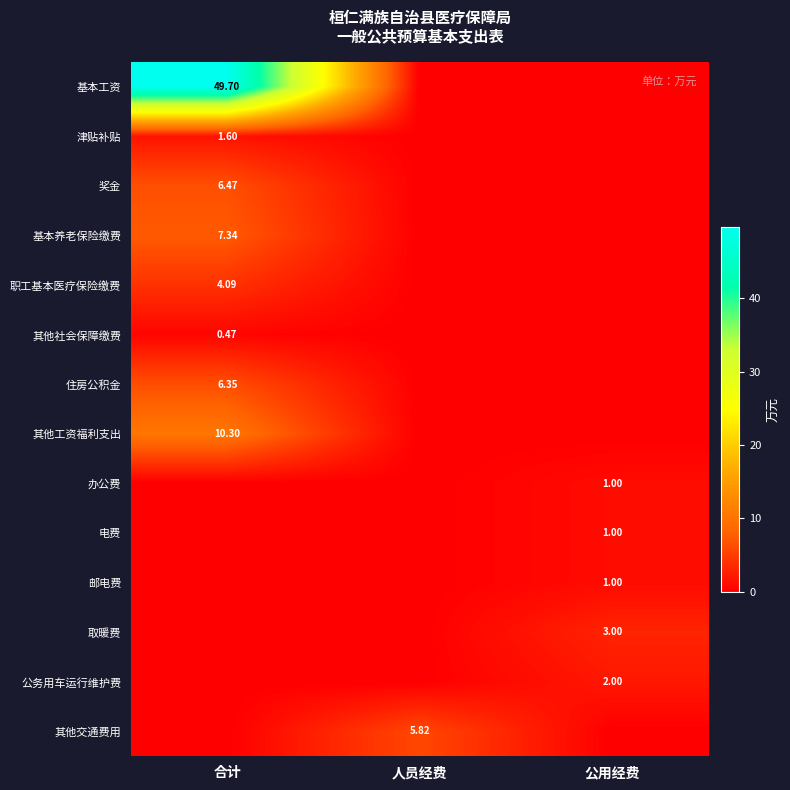

At which category is the sum across all series the highest?

合计